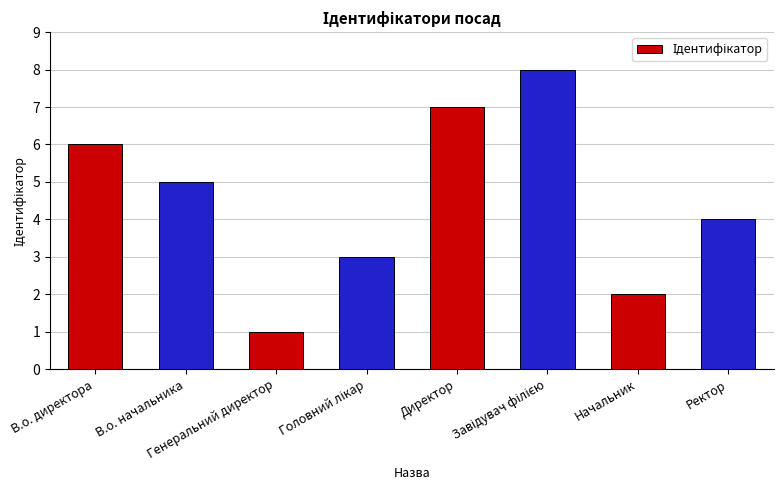

Which category has the lowest value across all series?

Генеральний директор